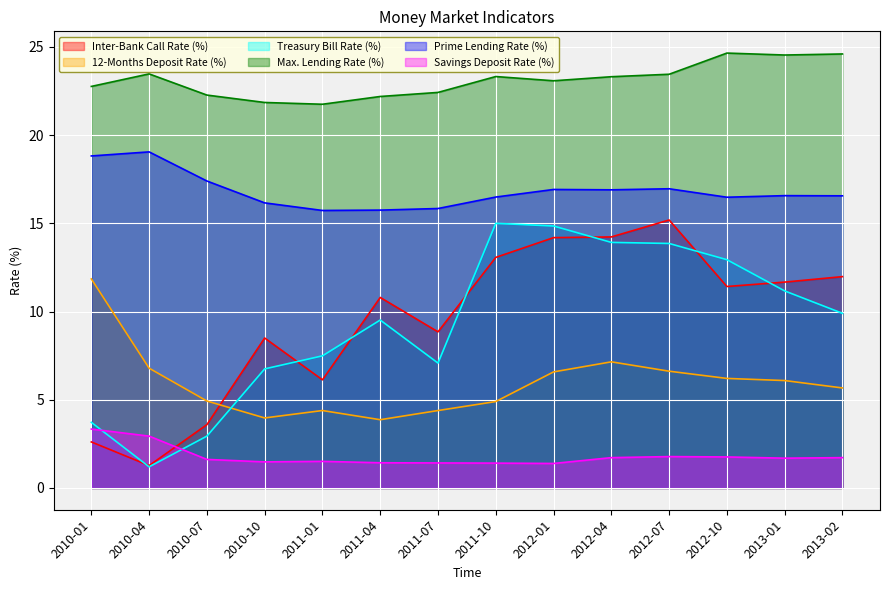

True or false: Prime Lending Rate (%) and Treasury Bill Rate (%) cross at least once.

False